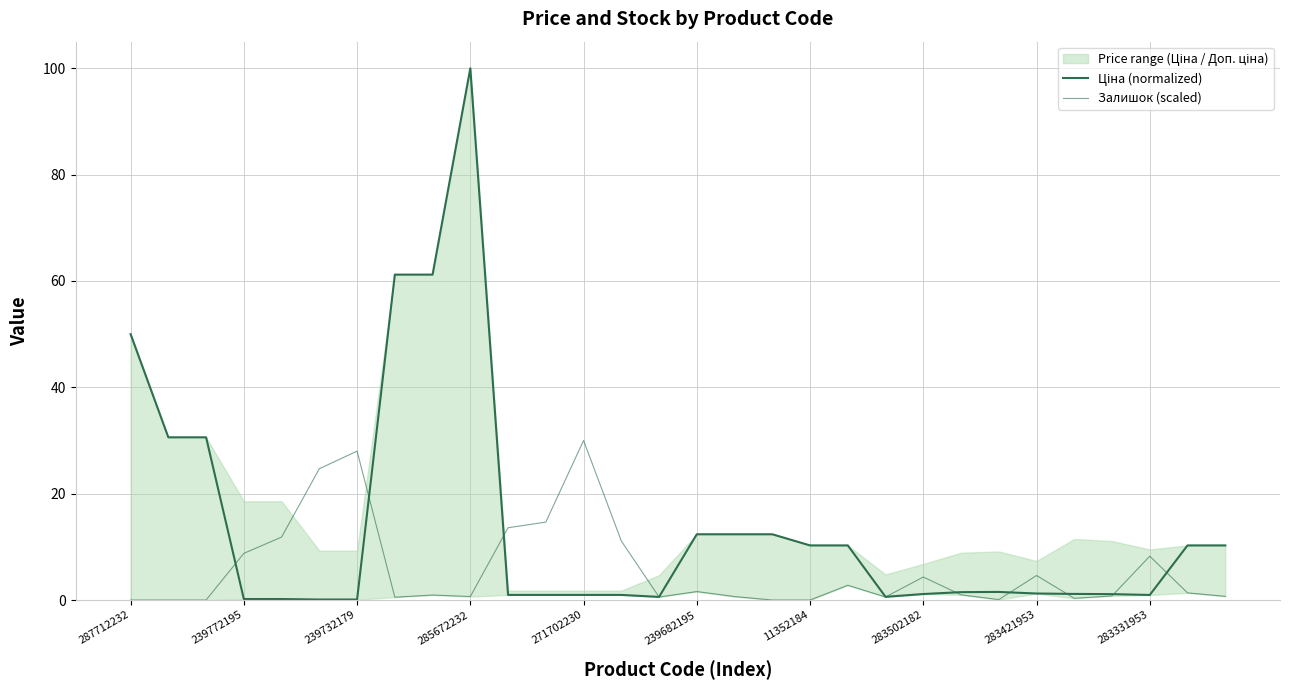

Which has a higher value, 239732179 or 11352184?

11352184